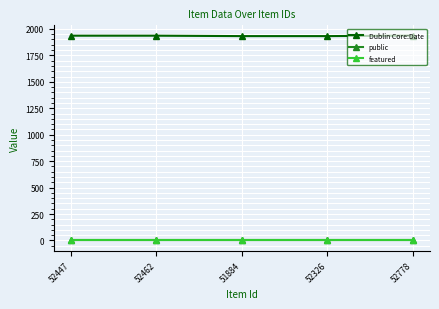

True or false: featured and Dublin Core:Date intersect in this chart.

False